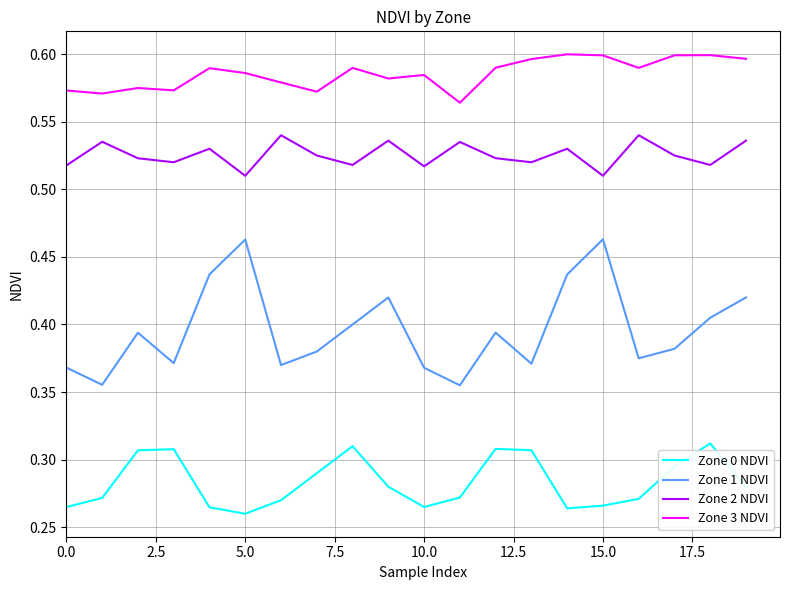

List the series in order of their overall mean, lowest first.

Zone 0 NDVI, Zone 1 NDVI, Zone 2 NDVI, Zone 3 NDVI